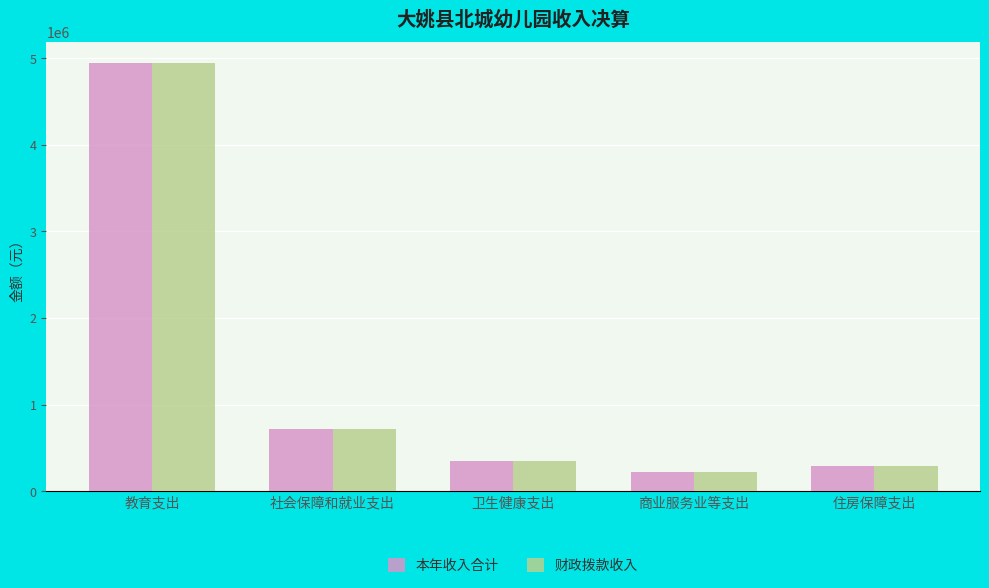

At which category is the sum across all series the highest?

教育支出